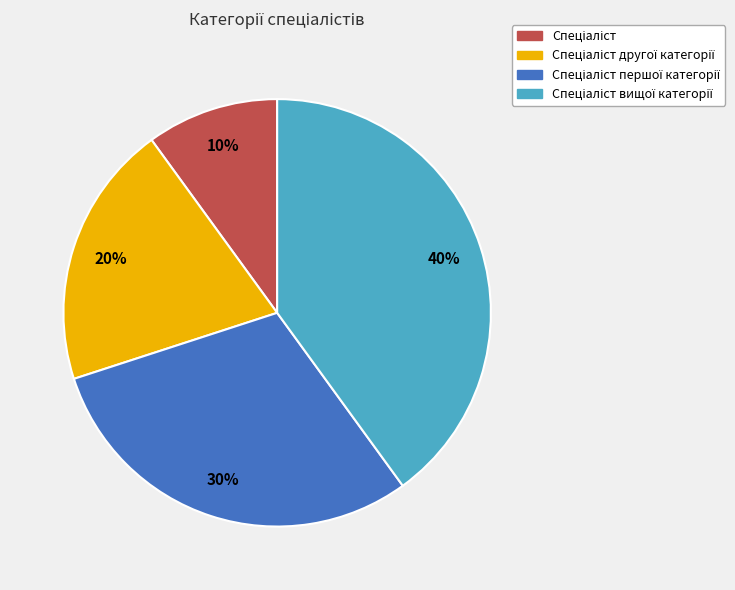

To the nearest percent, what is the difference between the largest and smallest slice percentages?

30%